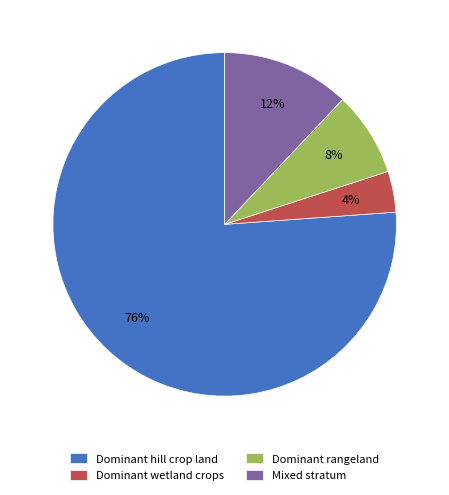

Is there any slice that represents more than half of the pie?

Yes